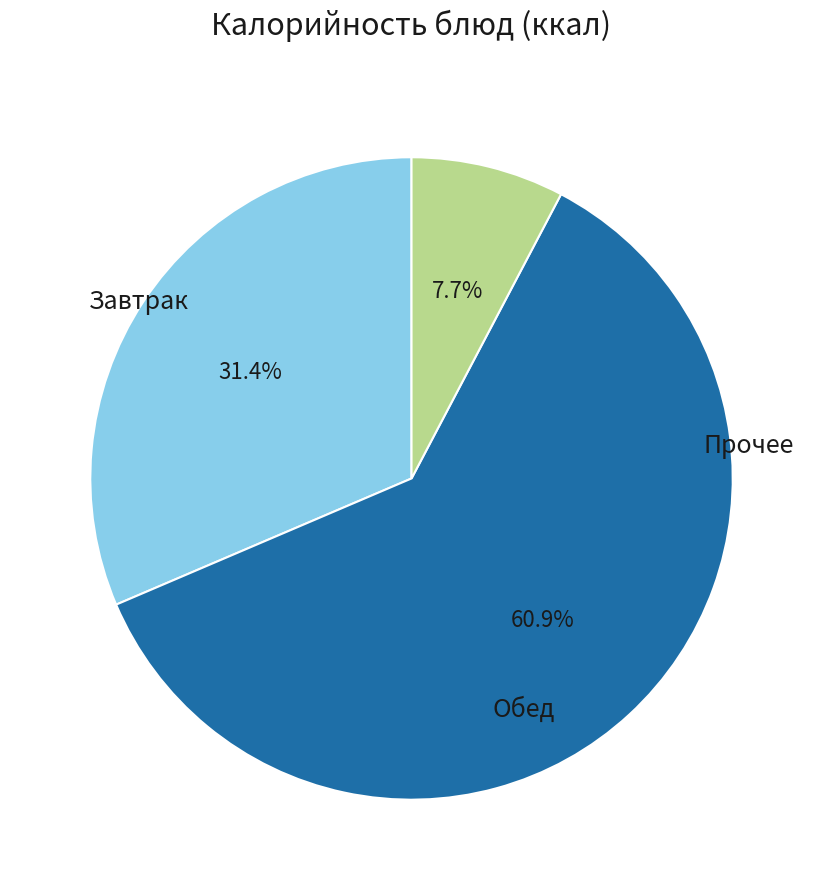

Is there any slice that represents more than half of the pie?

Yes